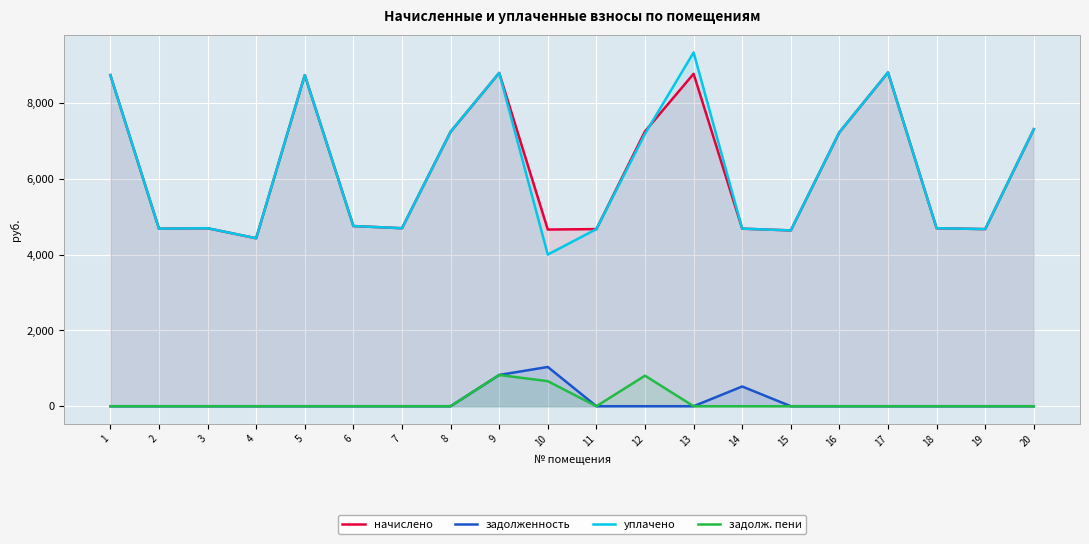

Which label corresponds to the largest value in the chart?

13